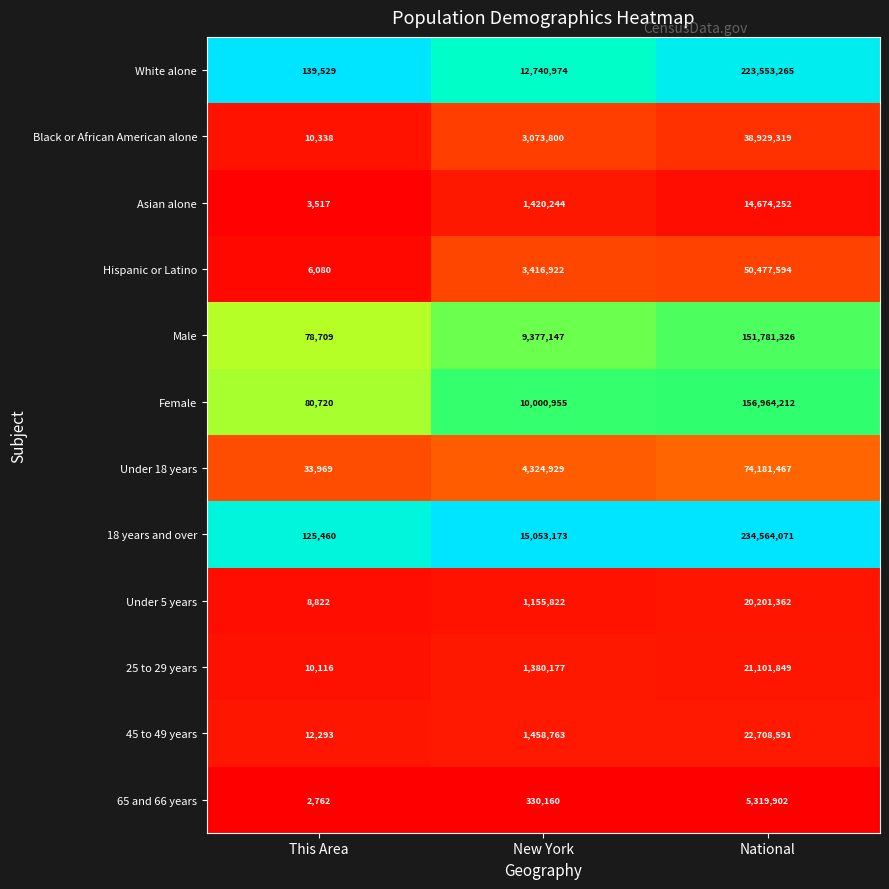

Which category has the lowest value across all series?

This Area